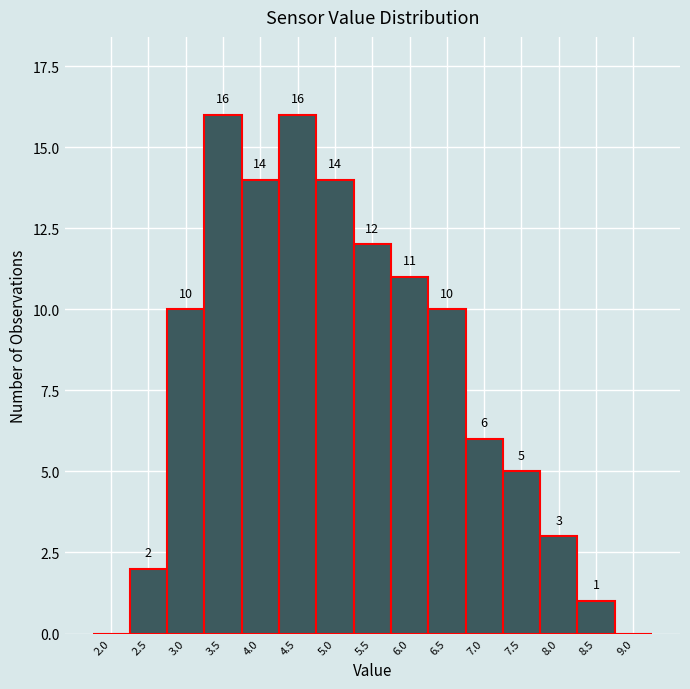

Reading left to right, what are all the values shown in this chart?

2.0=0	2.5=2	3.0=10	3.5=16	4.0=14	4.5=16	5.0=14	5.5=12	6.0=11	6.5=10	7.0=6	7.5=5	8.0=3	8.5=1	9.0=0